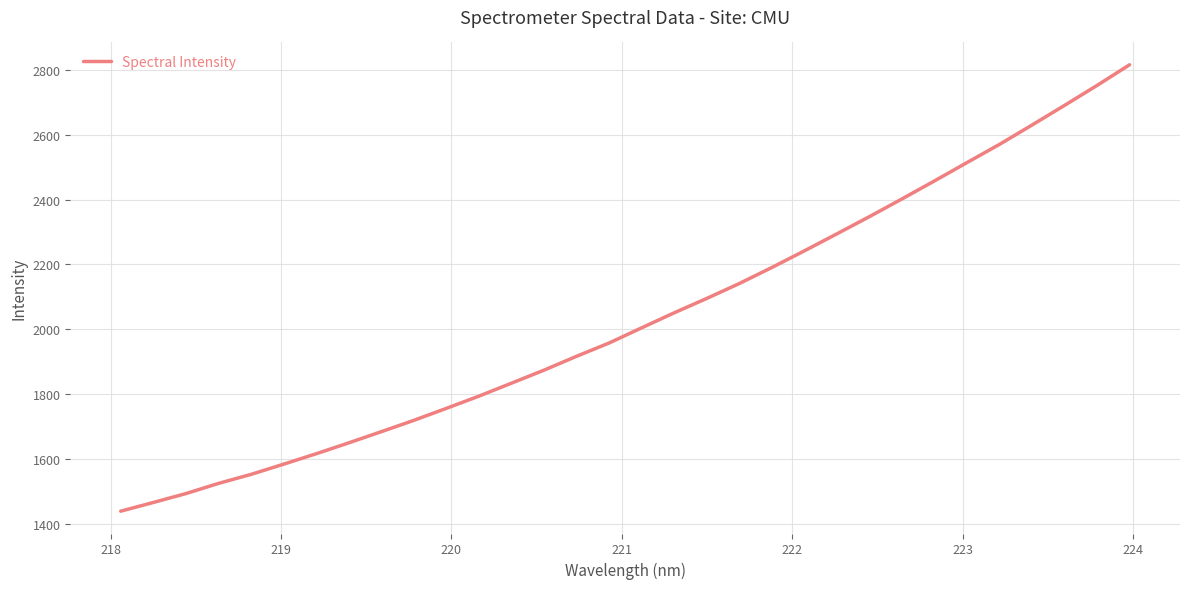

How many categories are shown in the chart?

32